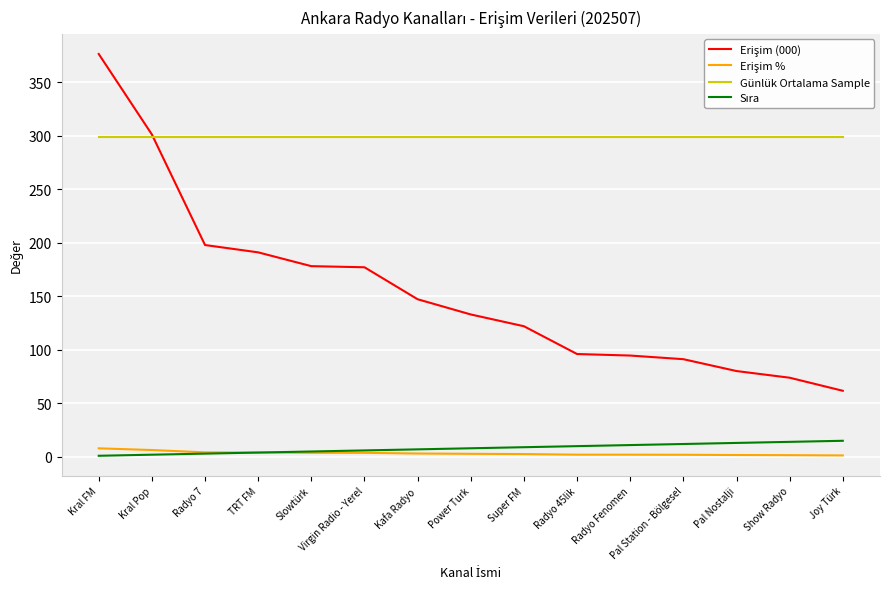

The value of Günlük Ortalama Sample at Radyo 7 is 66.8. True or false?

False